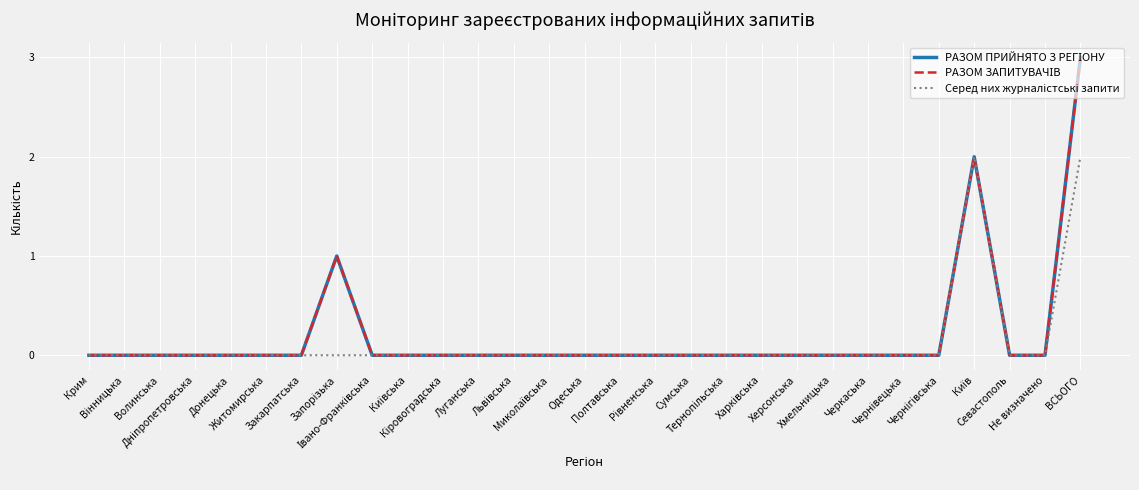

Is this an area chart (filled region under the line)?

No